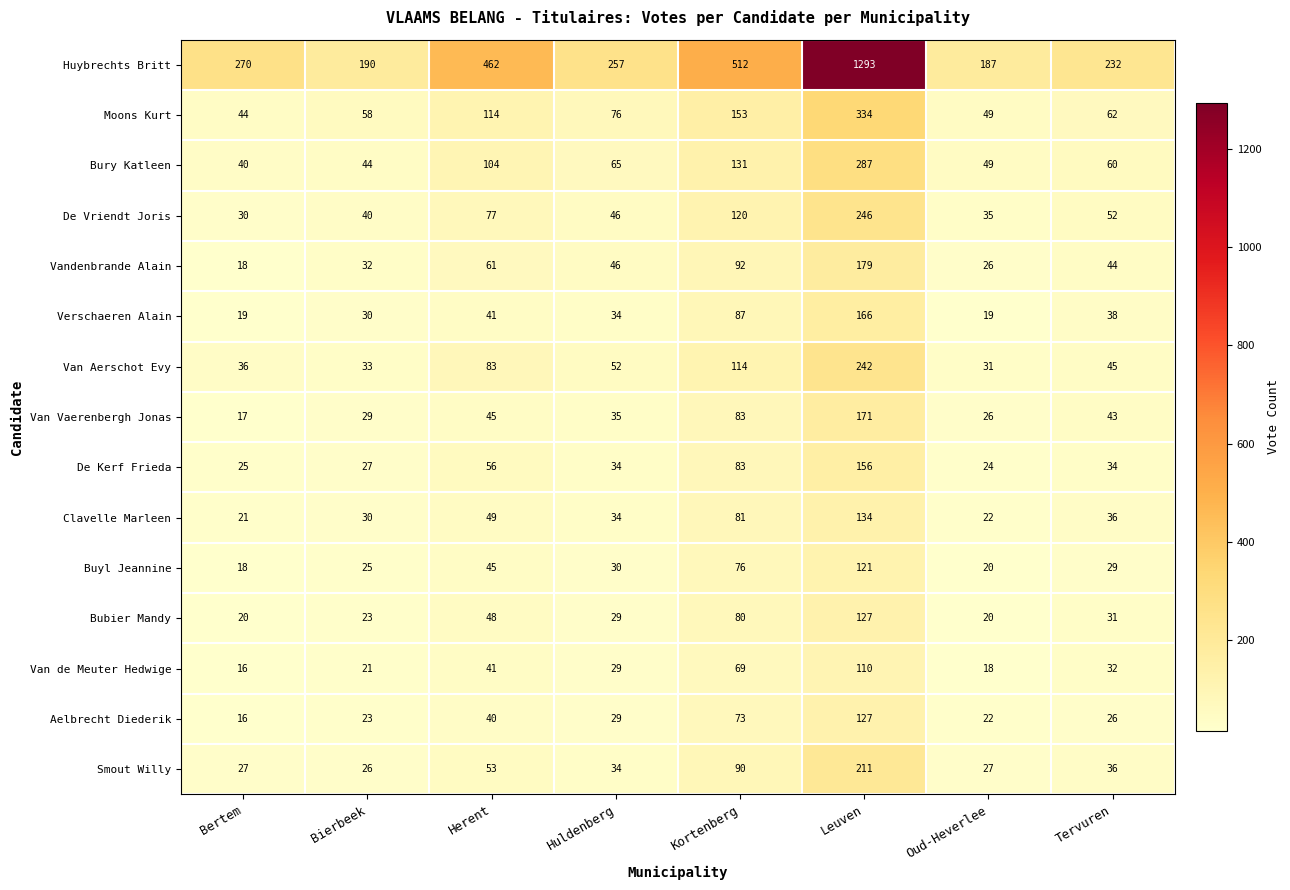

True or false: Verschaeren Alain has a value of 19 at Oud-Heverlee.

True